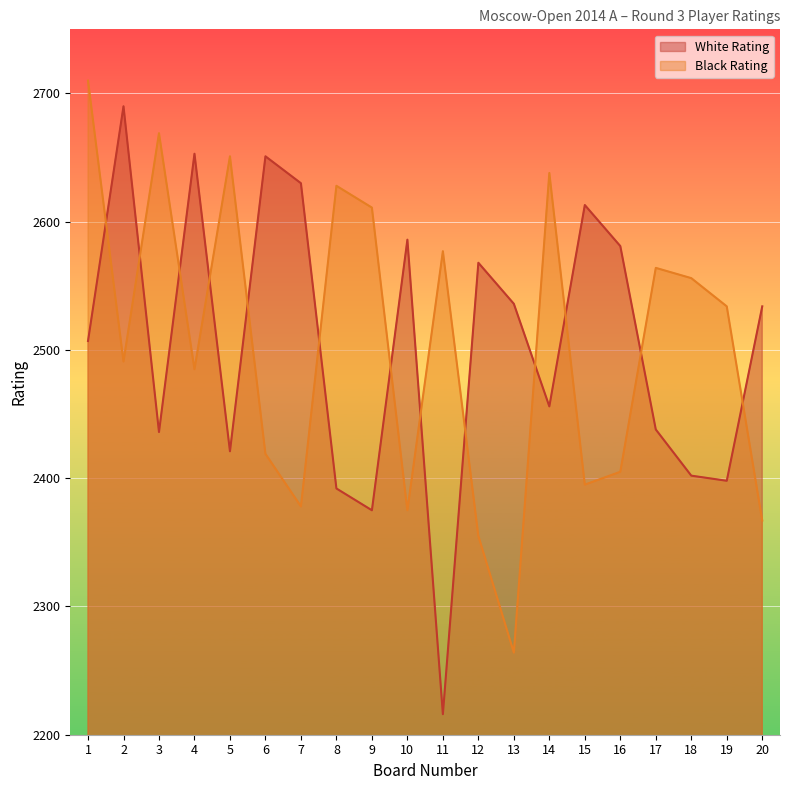

Which has a higher value, 5 or 9?

5